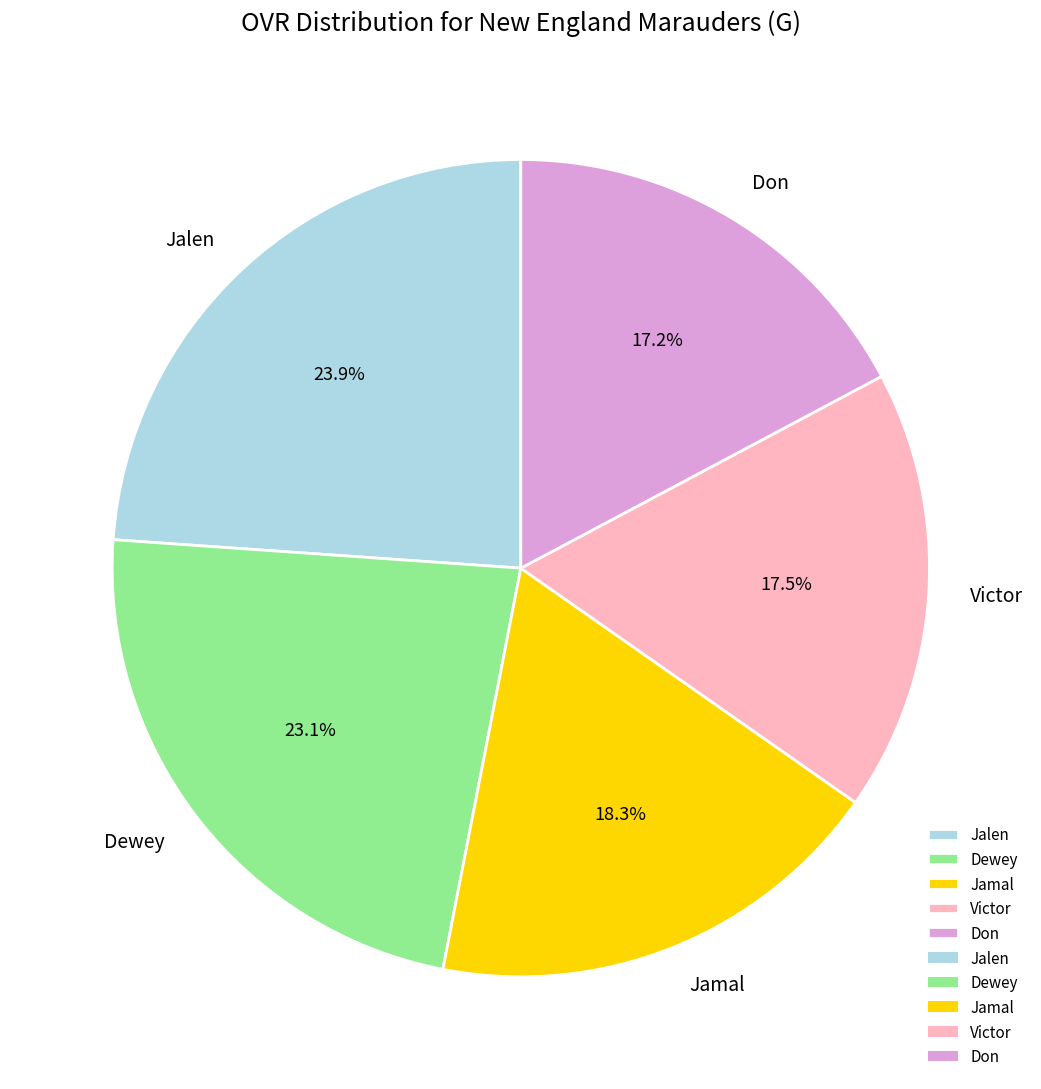

Which category has the biggest portion of the pie?

Jalen